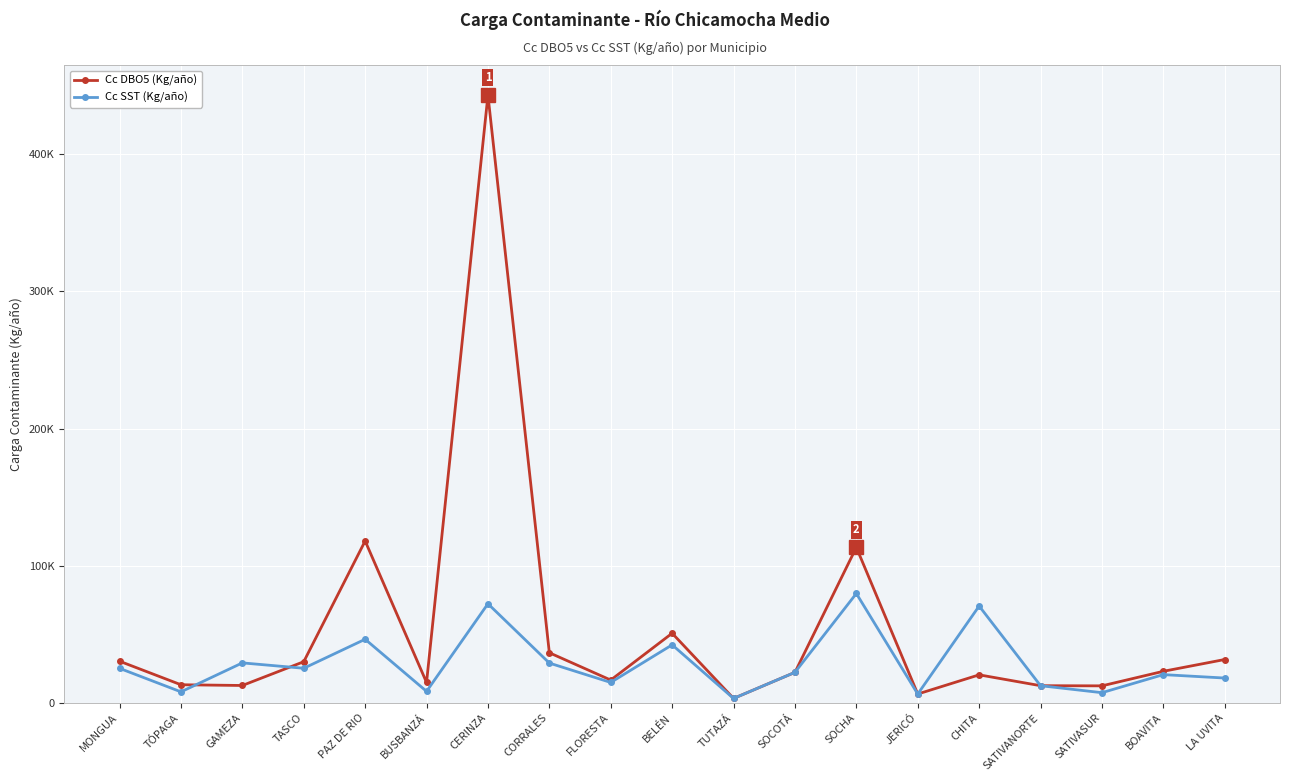

Does the chart have visible grid lines?

Yes